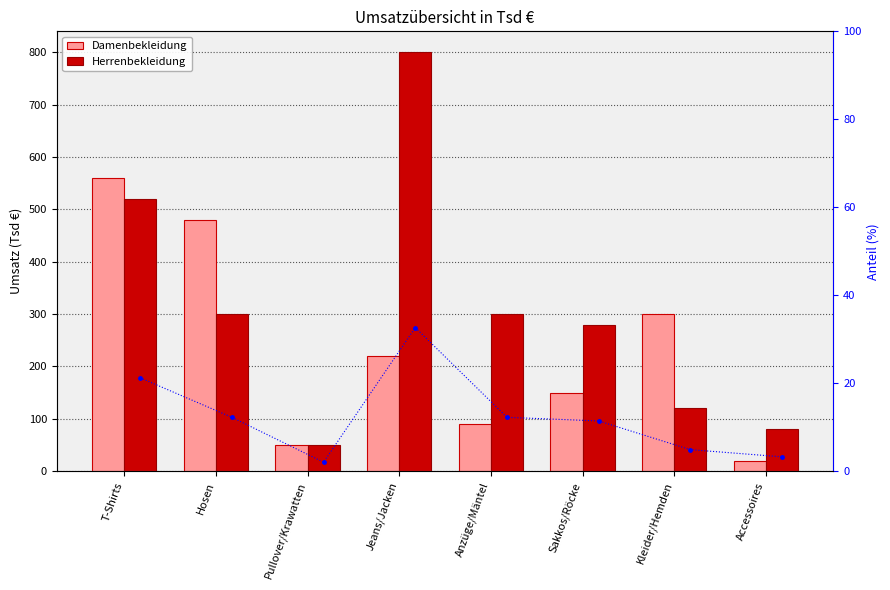

What is the total value across all series at Hosen?

792.2